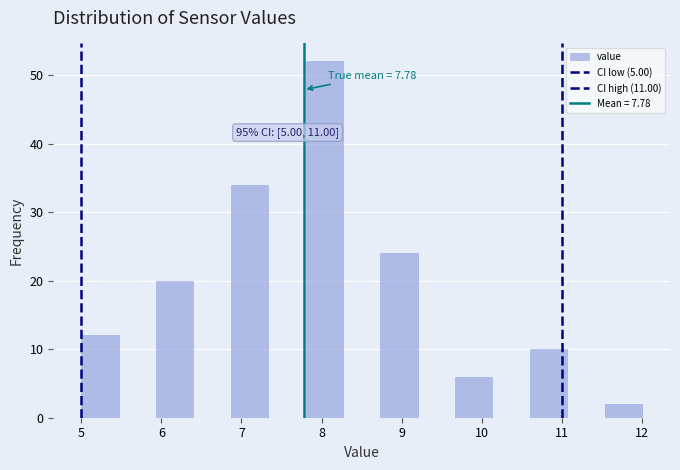

Over which range of the x-axis is the bar tallest?

7.8 to 8.3